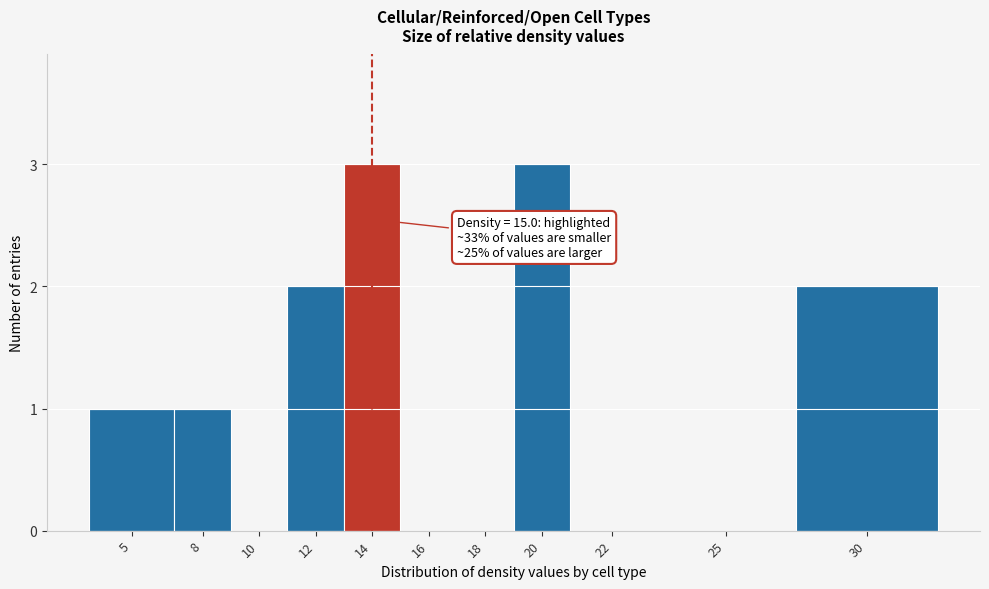

Reading right to left, extract all data points from this chart.

30=2	25=0	22=0	20=3	18=0	16=0	14=3	12=2	10=0	8=1	5=1